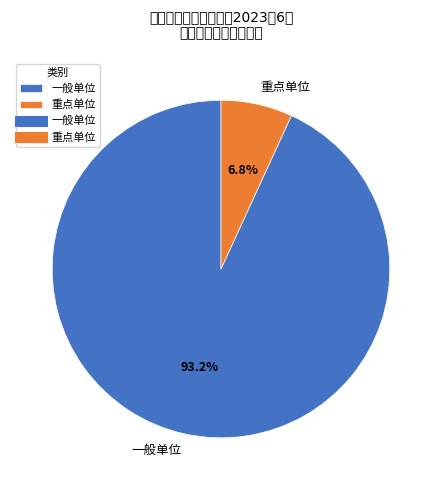

What percentage do 一般单位 and 重点单位 together represent?

100.0%